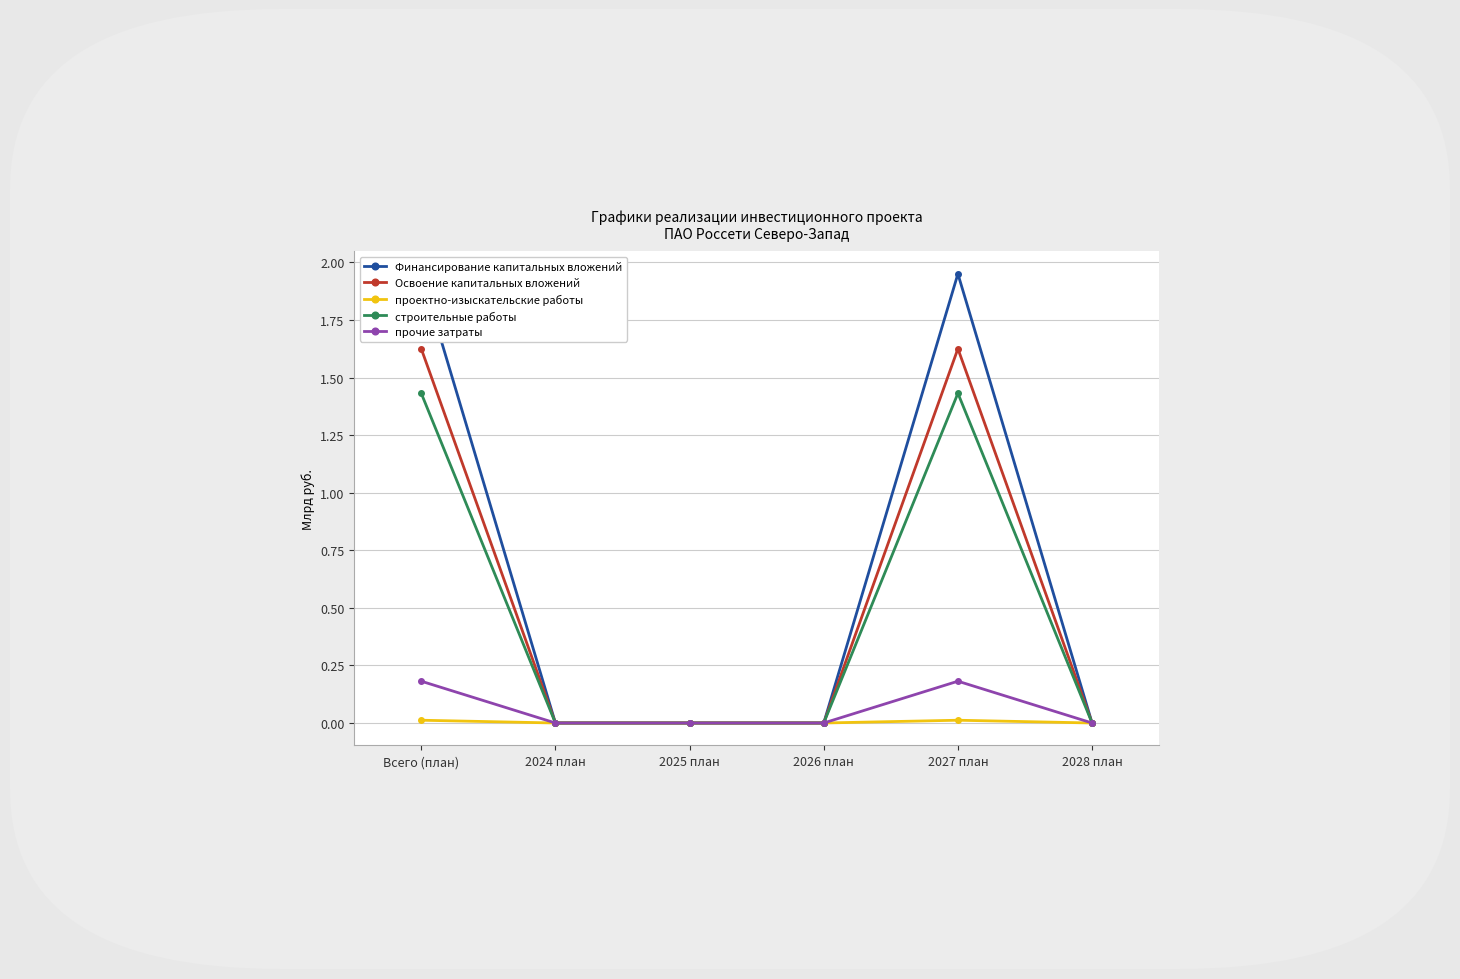

Which series has the largest total across all categories?

Финансирование капитальных вложений